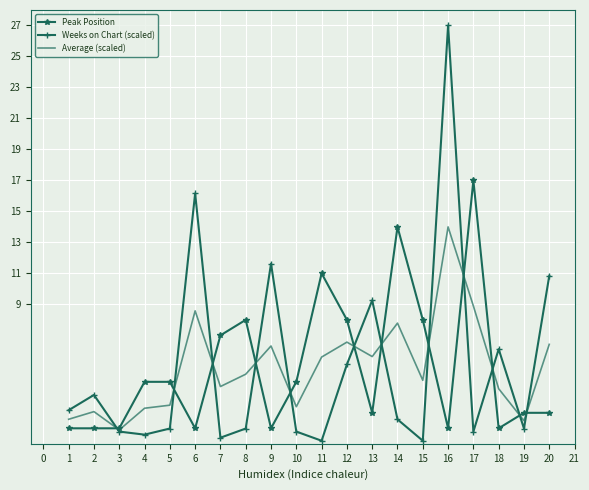

Which series changed the most between 13 and 18?

Weeks on Chart (scaled)